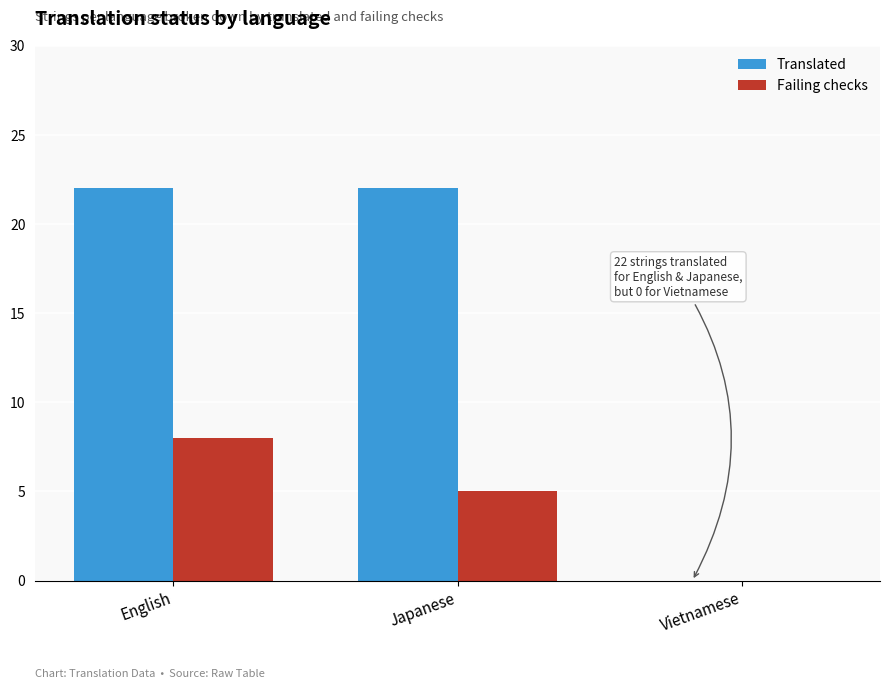

Which series has the largest total across all categories?

Translated